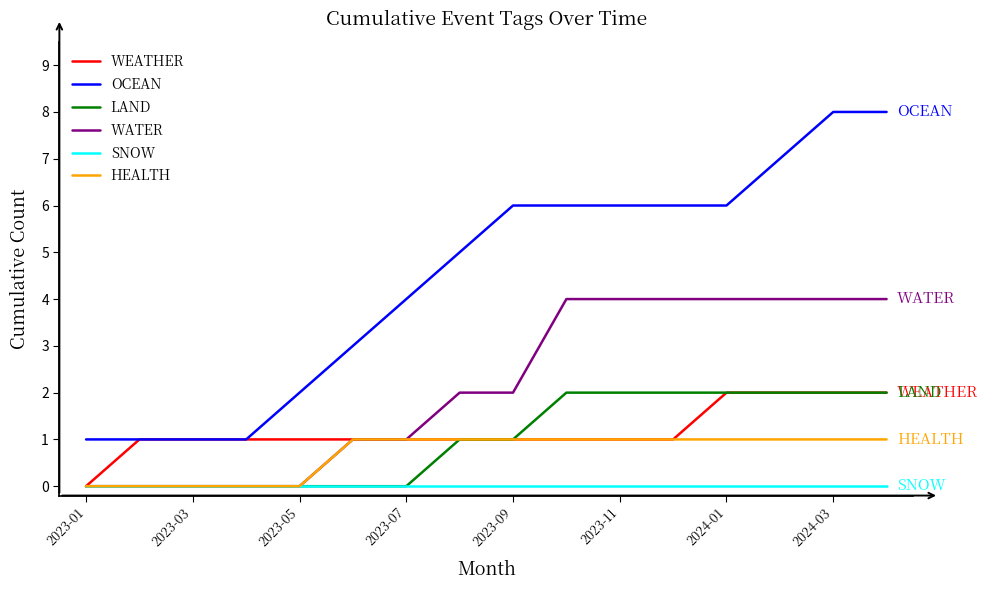

Which series has the largest total across all categories?

OCEAN